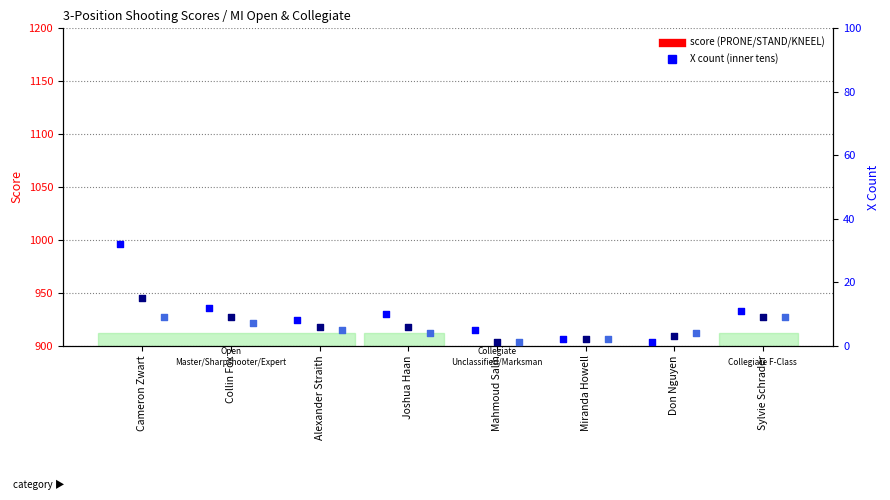

Which series has the widest spread of Y values?

PRONE